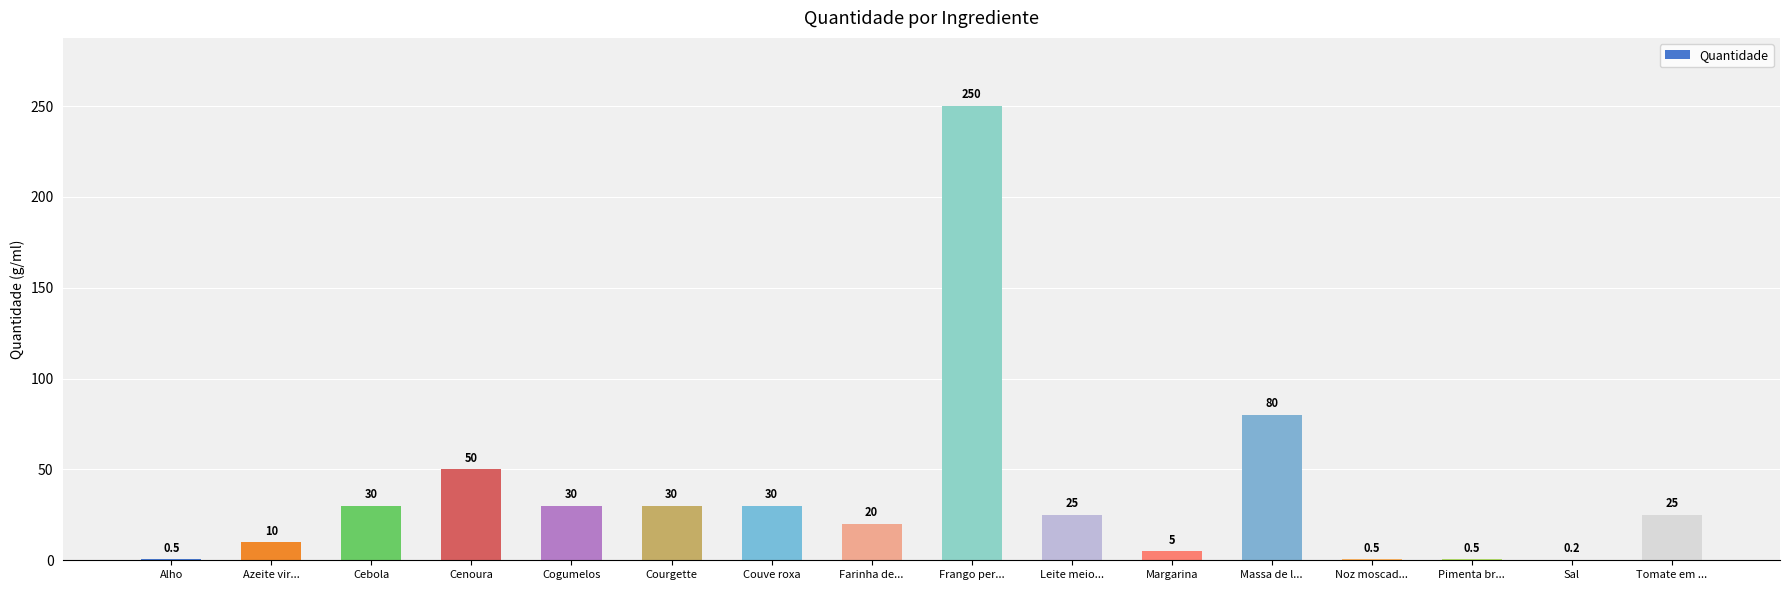

How many series are shown in this chart?

1